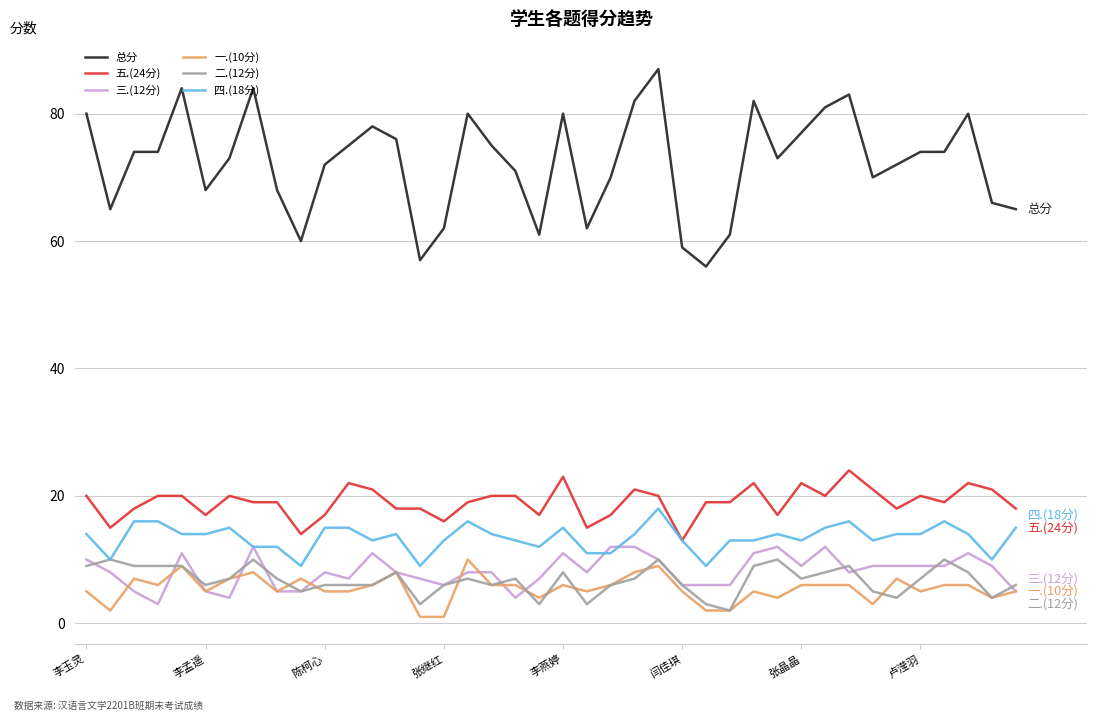

True or false: 总分 and 一.(10分) intersect in this chart.

False